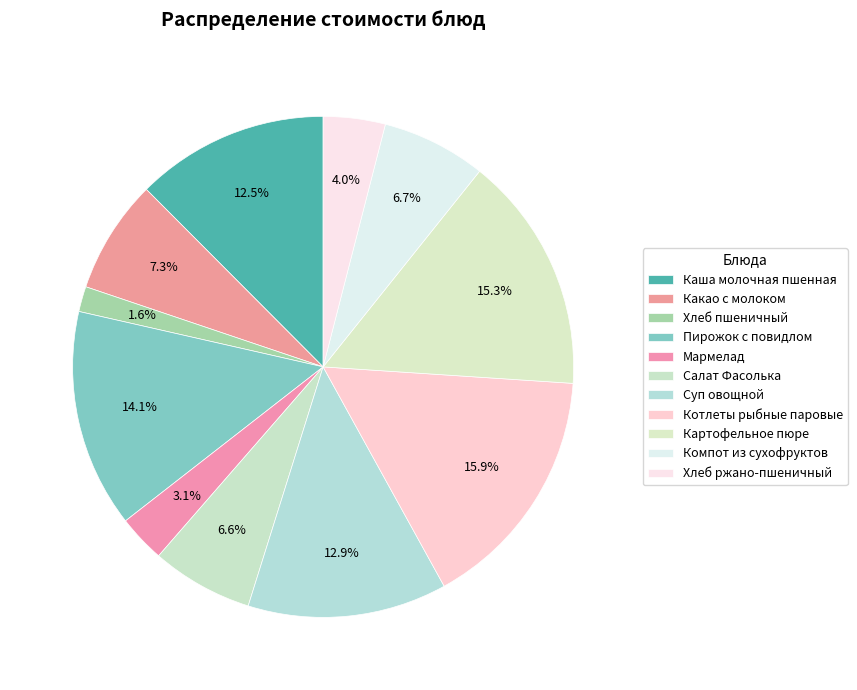

True or false: Салат Фасолька accounts for 7% of the total.

True